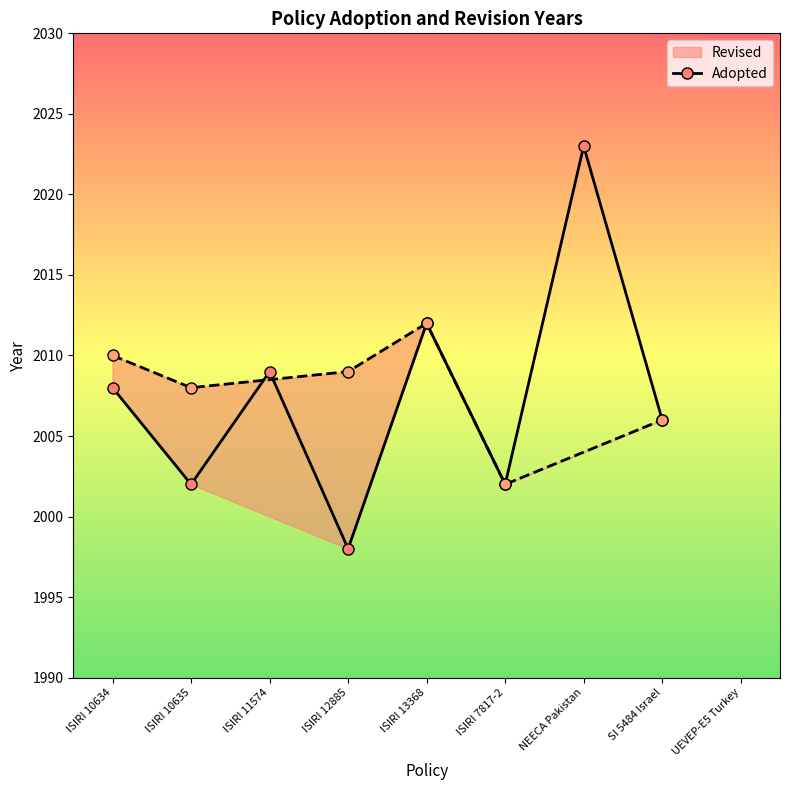

What is the change in value from ISIRI 12885 to NEECA Pakistan?

+25